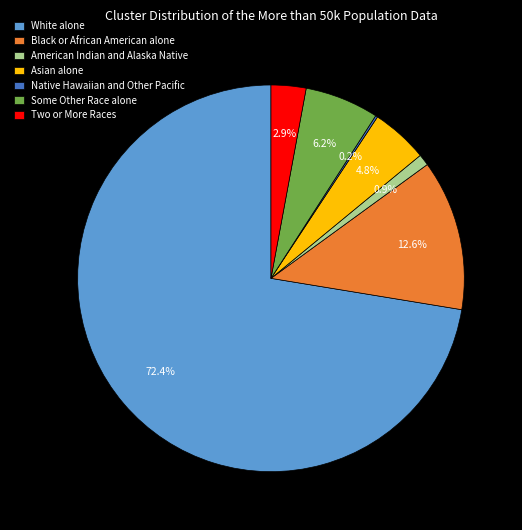

Which slice is the largest?

White alone